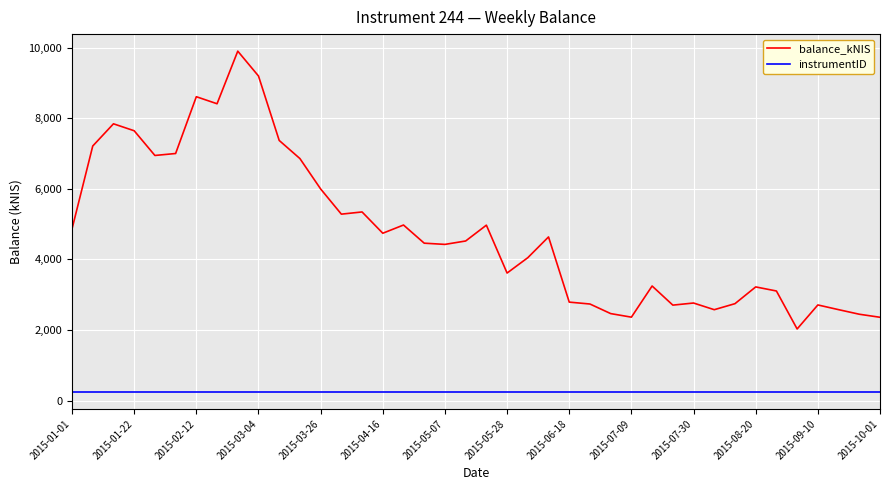

List the series in order of their overall mean, highest first.

balance_kNIS, instrumentID